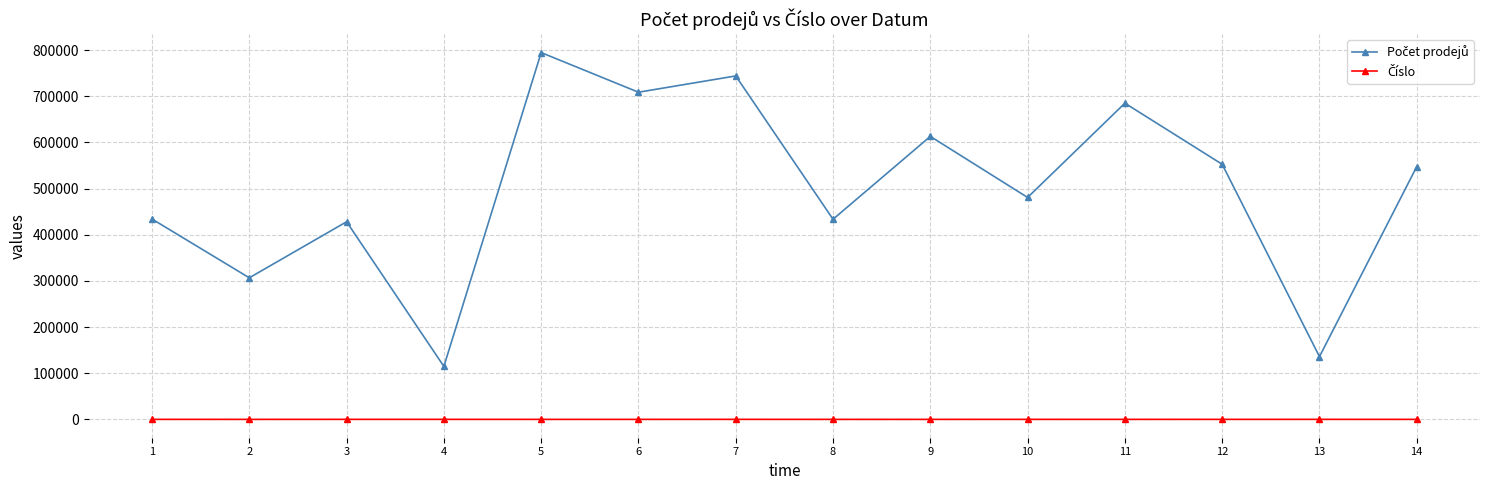

What is the greatest value displayed?

794552